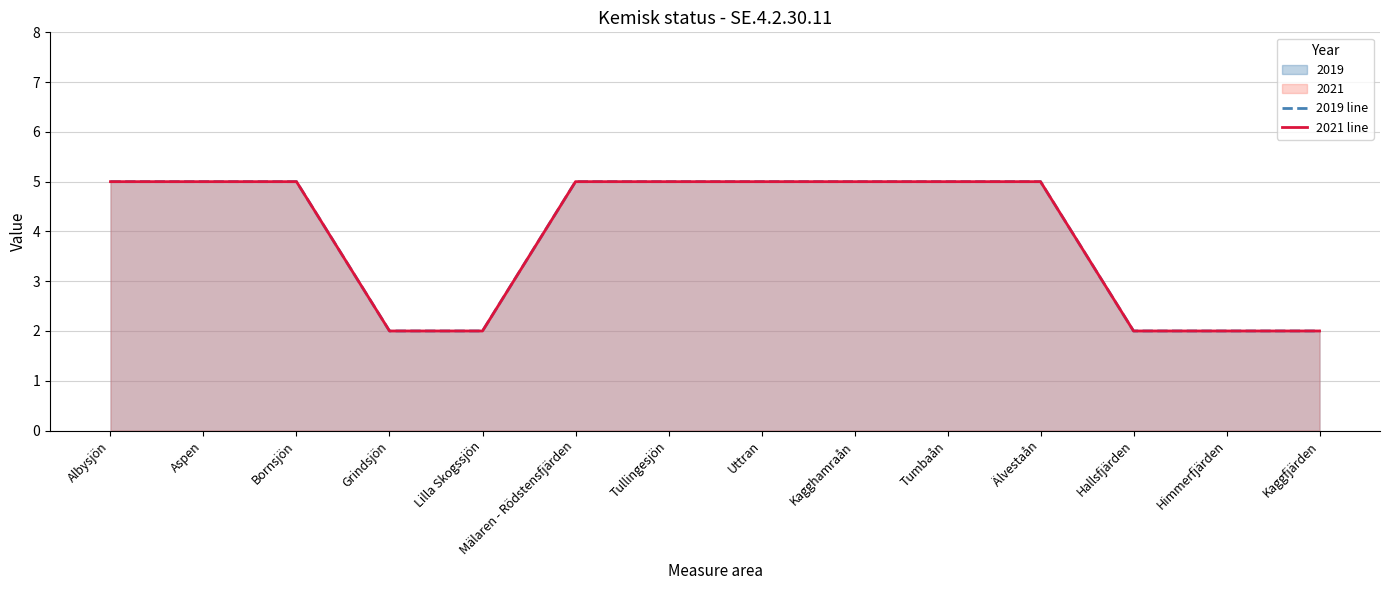

Rank the series at Hallsfjärden from highest to lowest value.

2019 line, 2021 line